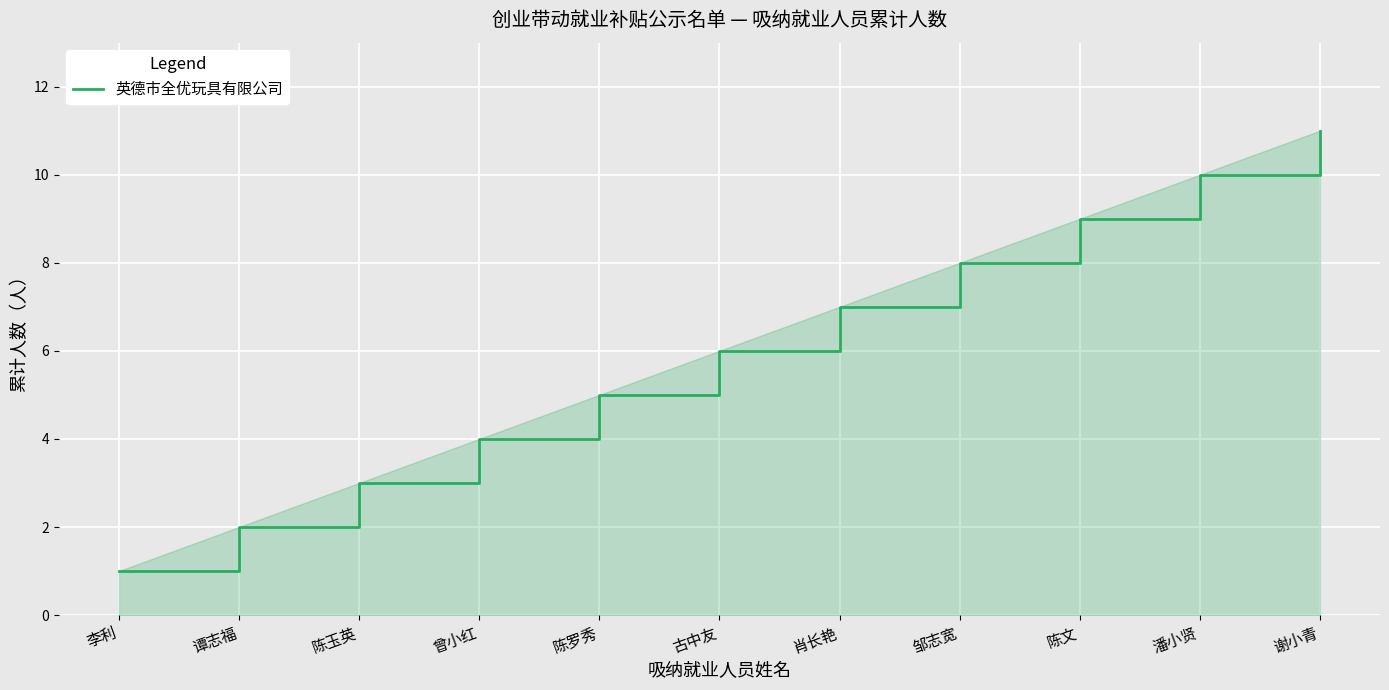

Reading right to left, list all the values displayed in this chart.

11	10	9	8	7	6	5	4	3	2	1